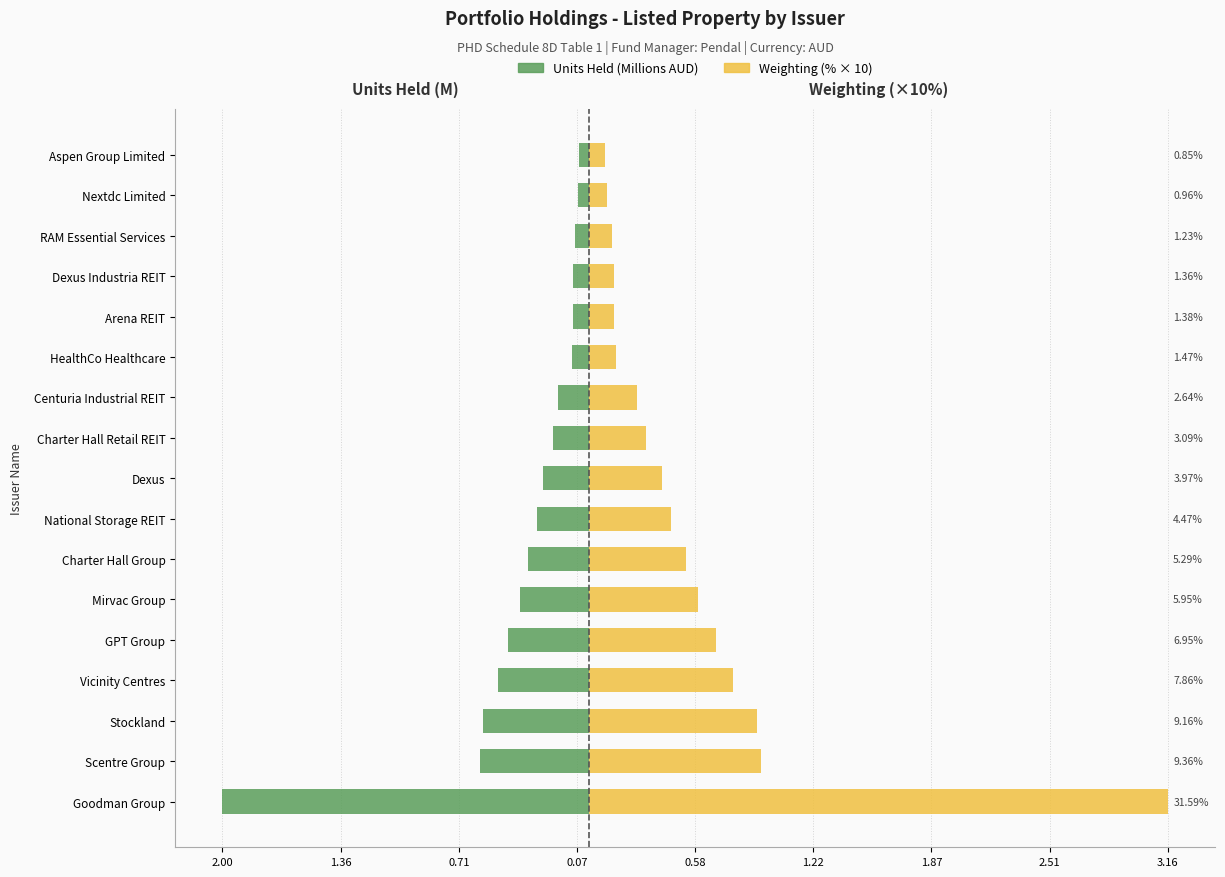

How many groups of bars are there?

17